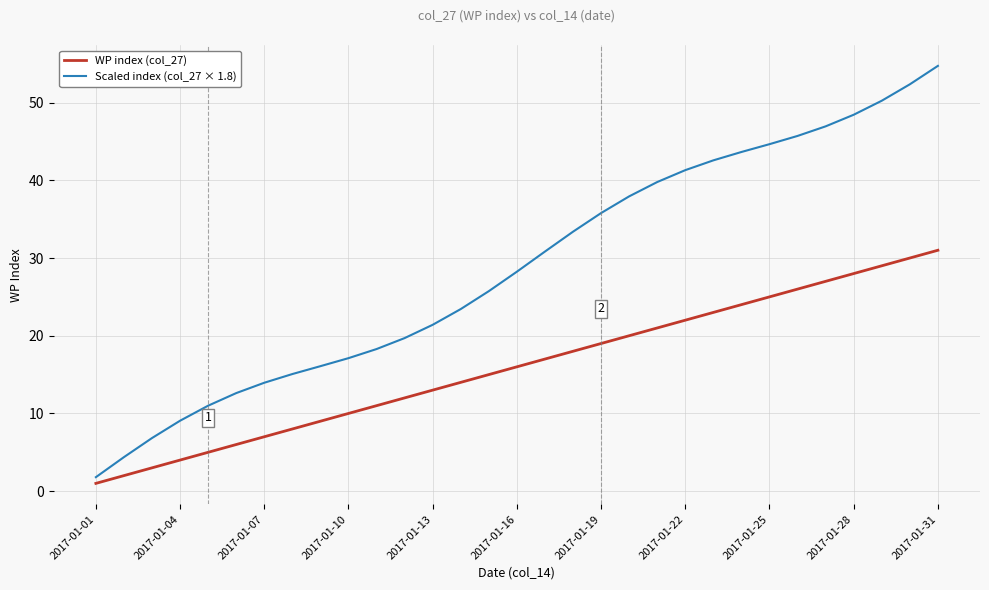

True or false: WP index (col_27) and Scaled index (col_27 × 1.8) cross at least once.

False